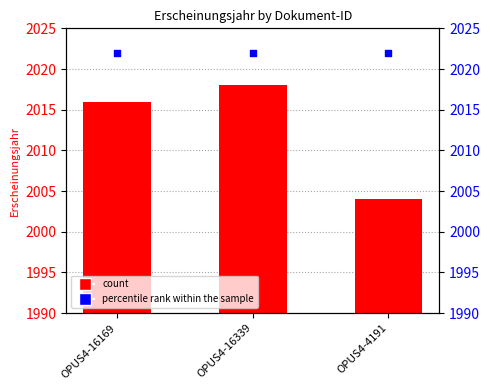

At which category is the sum across all series the highest?

OPUS4-16339